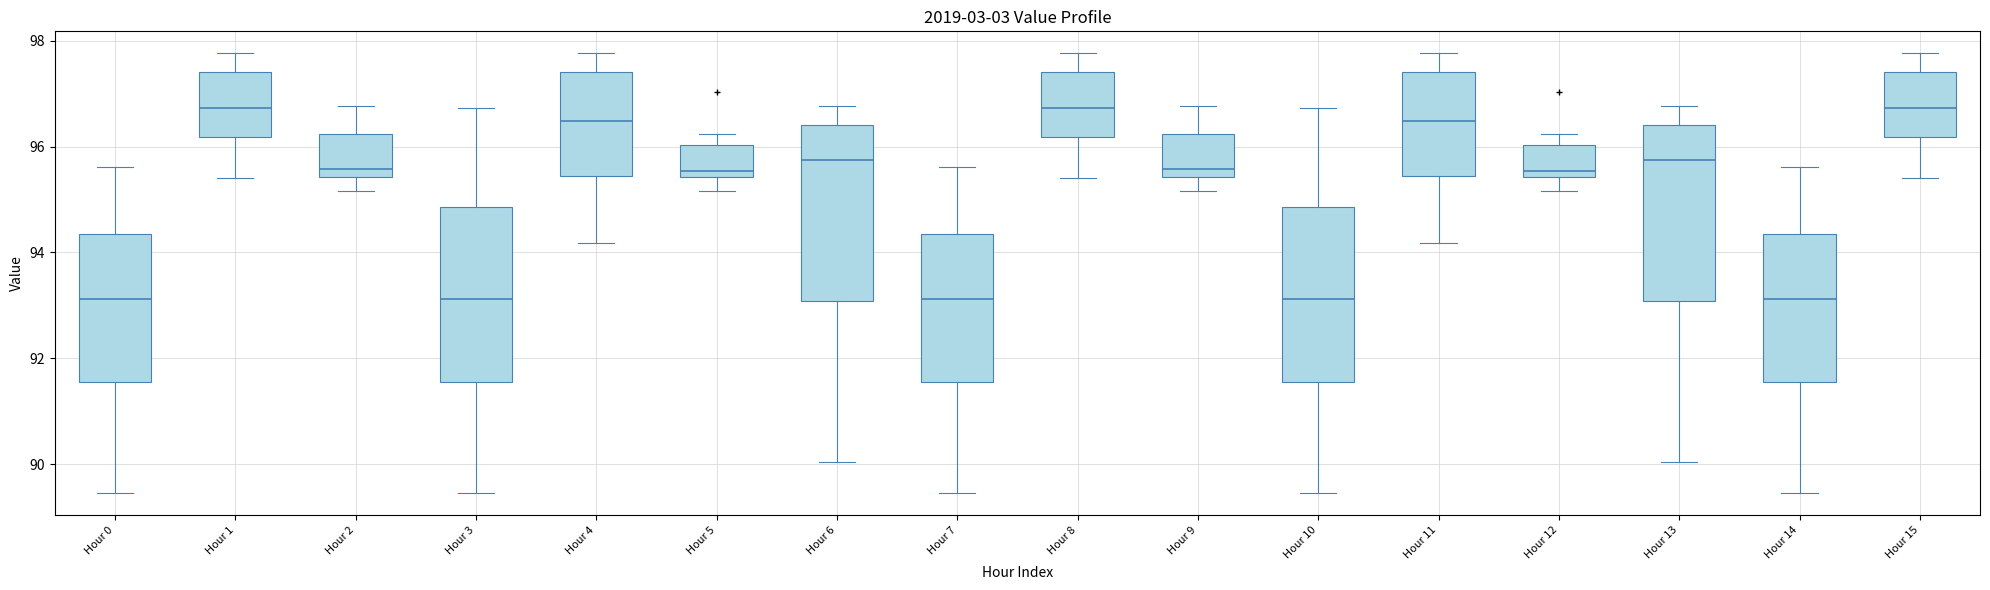

Reading left to right, transcribe this box plot: for each box, give where its median line is, the range the box spans, and where its two whiskers end, as read against the y-axis. The values are not printed on the chart, so give them approximately, as read against the axis.

Hour 0: median 93.2, box 91.6 to 94.4, whiskers 89.4 to 95.6
Hour 1: median 96.8, box 96.2 to 97.4, whiskers 95.4 to 97.8
Hour 2: median 95.6, box 95.4 to 96.2, whiskers 95.2 to 96.8
Hour 3: median 93.2, box 91.6 to 94.8, whiskers 89.4 to 96.8
Hour 4: median 96.4, box 95.4 to 97.4, whiskers 94.2 to 97.8
Hour 5: median 95.6, box 95.4 to 96.0, whiskers 95.2 to 96.2
Hour 6: median 95.8, box 93.0 to 96.4, whiskers 90.0 to 96.8
Hour 7: median 93.2, box 91.6 to 94.4, whiskers 89.4 to 95.6
Hour 8: median 96.8, box 96.2 to 97.4, whiskers 95.4 to 97.8
Hour 9: median 95.6, box 95.4 to 96.2, whiskers 95.2 to 96.8
Hour 10: median 93.2, box 91.6 to 94.8, whiskers 89.4 to 96.8
Hour 11: median 96.4, box 95.4 to 97.4, whiskers 94.2 to 97.8
Hour 12: median 95.6, box 95.4 to 96.0, whiskers 95.2 to 96.2
Hour 13: median 95.8, box 93.0 to 96.4, whiskers 90.0 to 96.8
Hour 14: median 93.2, box 91.6 to 94.4, whiskers 89.4 to 95.6
Hour 15: median 96.8, box 96.2 to 97.4, whiskers 95.4 to 97.8